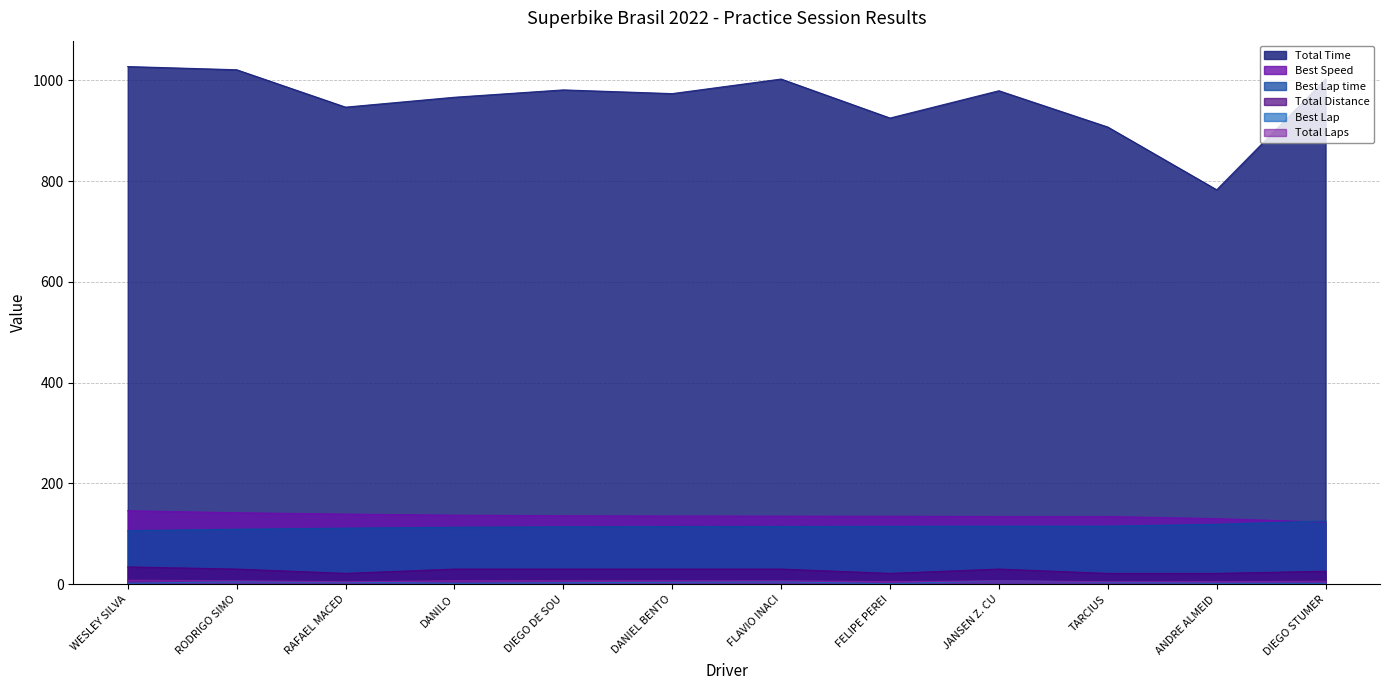

True or false: Best Speed has more than 1 points higher than both neighbors.

False